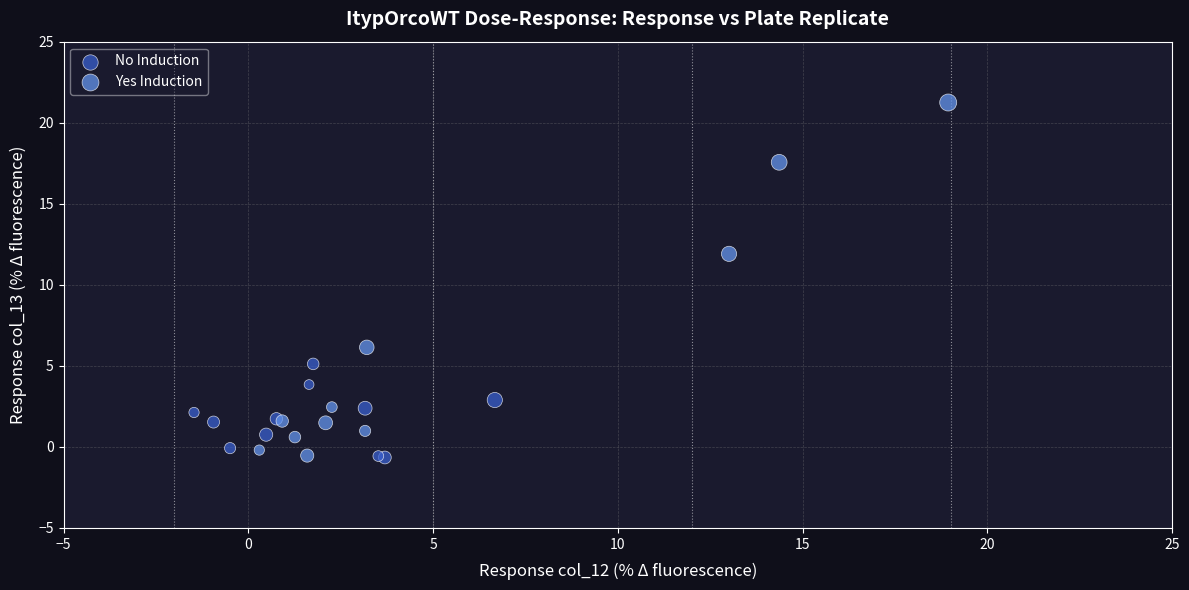

Which series has the widest spread of Y values?

Yes Induction